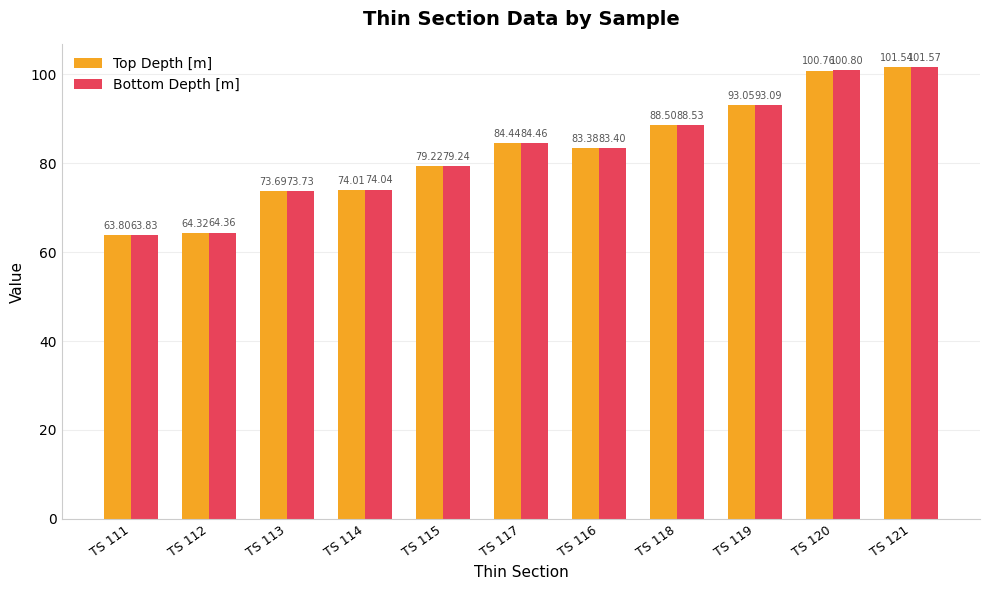

What is the total value across all series at TS 116?

166.8